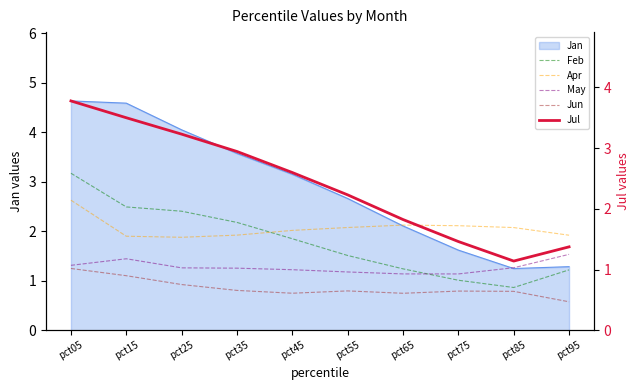

Is the value of Feb at pct45 greater than the value of May at pct95?

Yes